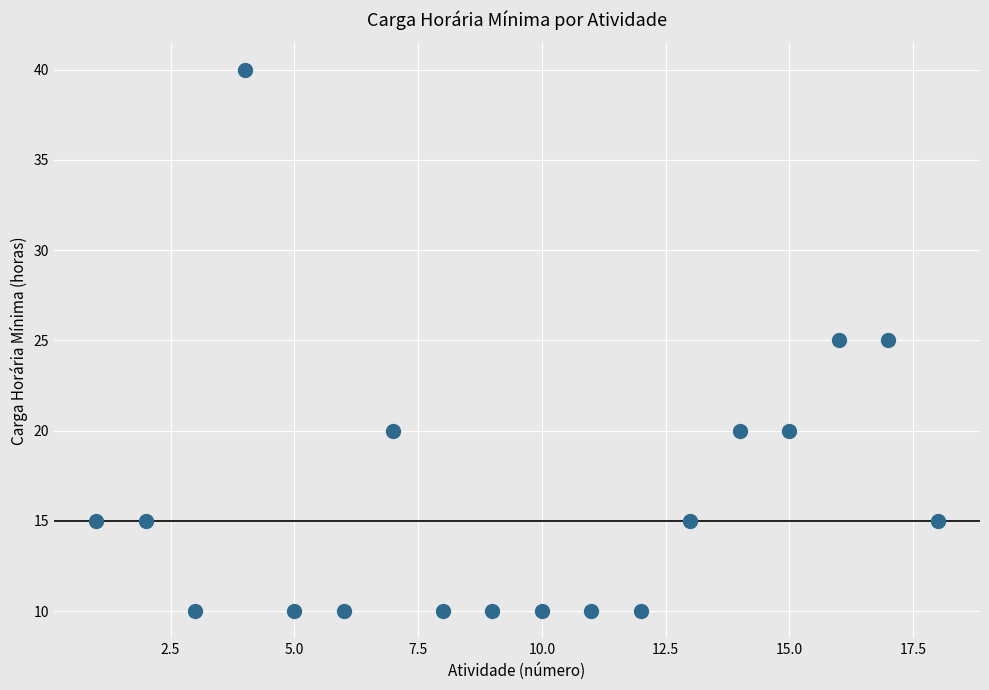

What is the range of Y values (max minus min)?

30